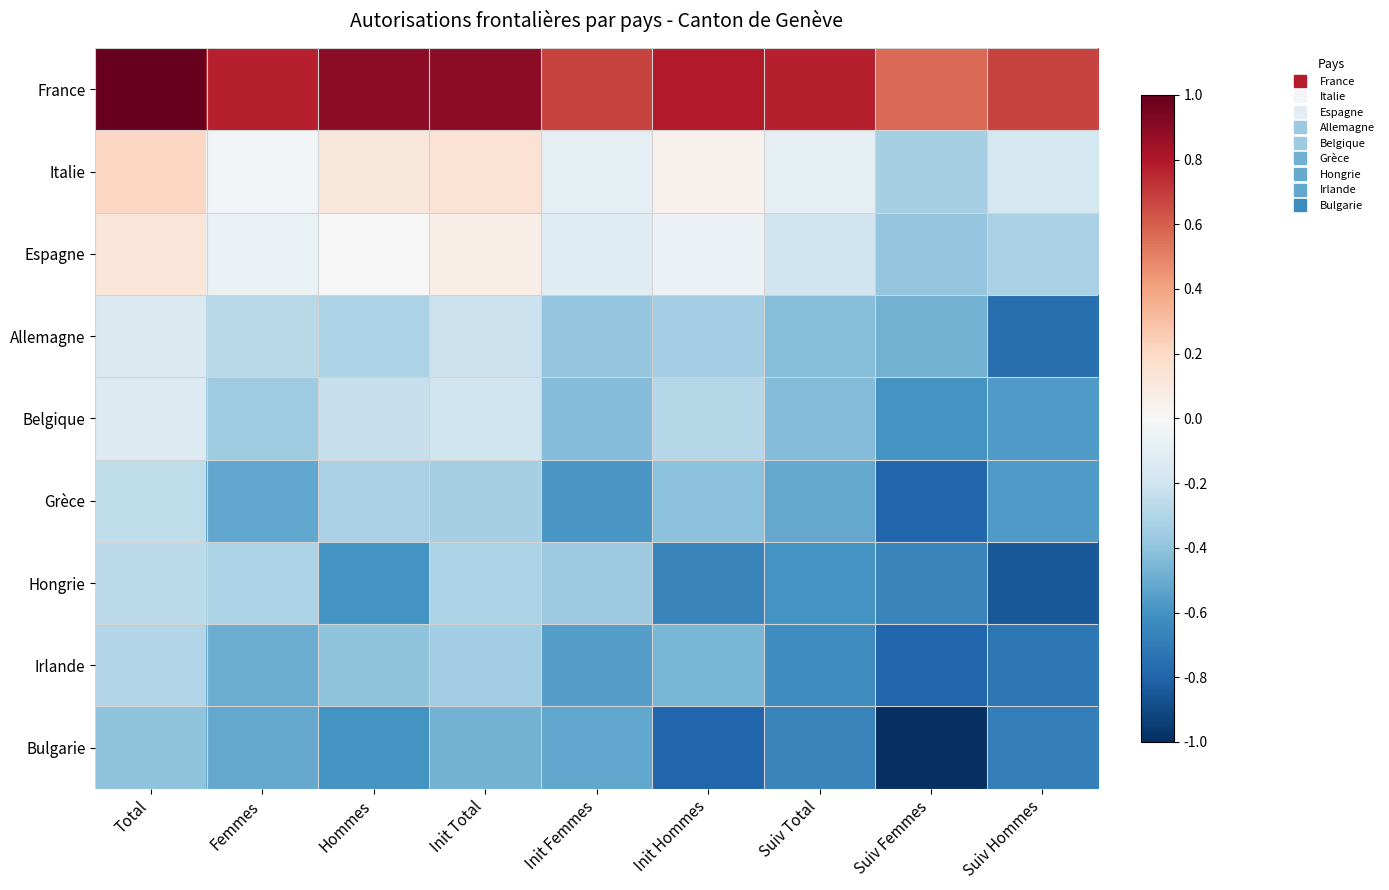

Which series has the largest total across all categories?

France